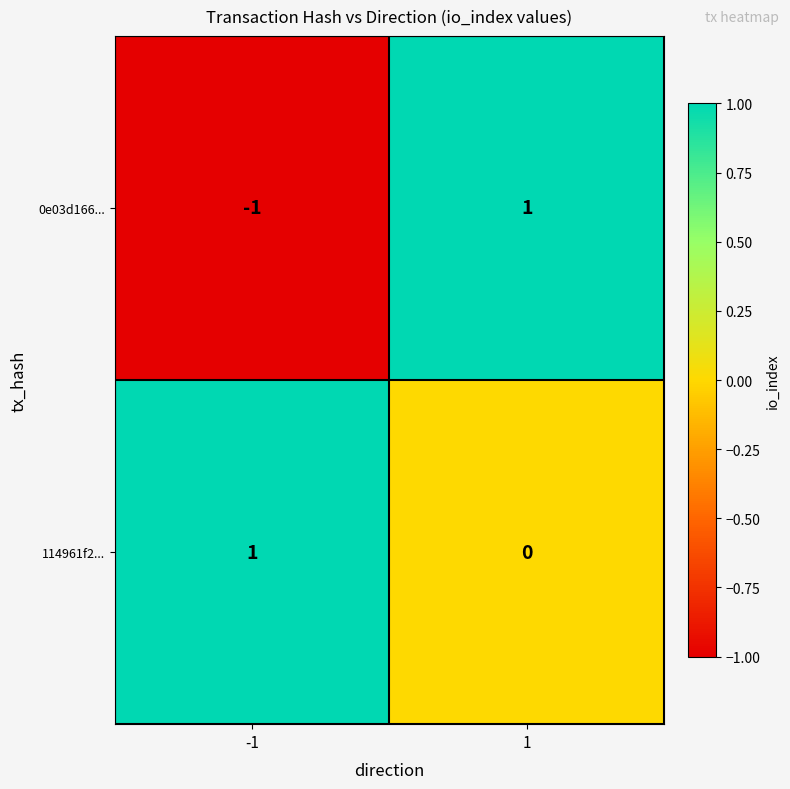

The 114961f2... series shows 1 at -1. True or false?

True